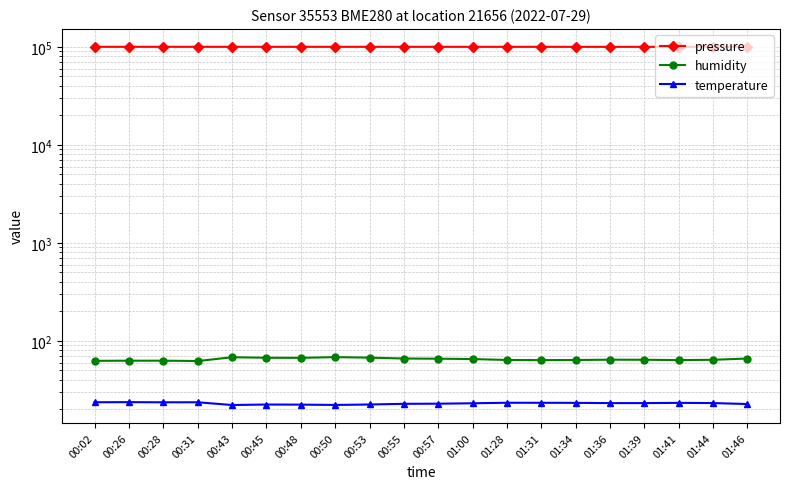

How many interior local valleys does the temperature series have?

3